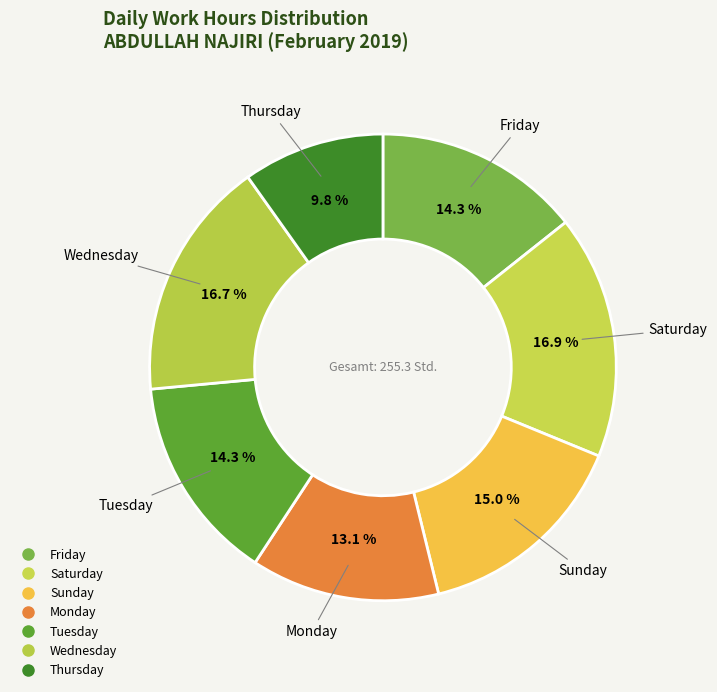

Count the number of slices in the pie.

7